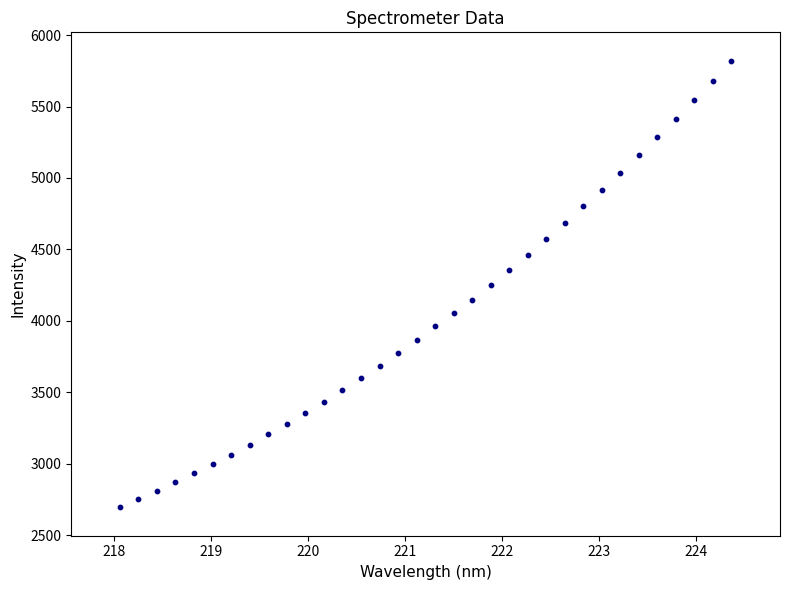

What is the range of X values (max minus min)?

6.3